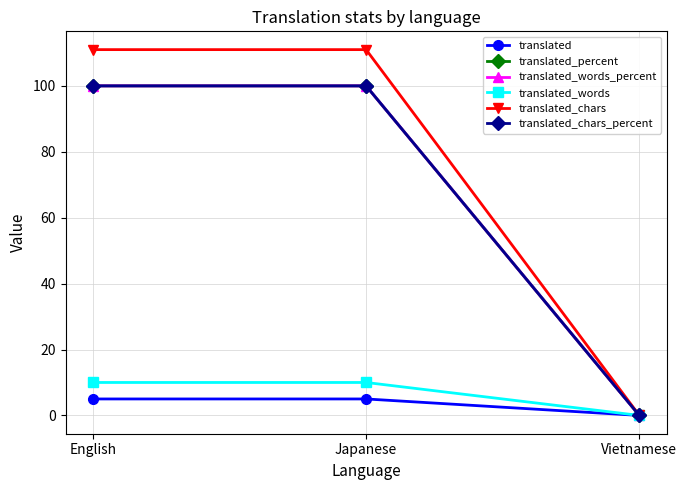

Is this an area chart (filled region under the line)?

No